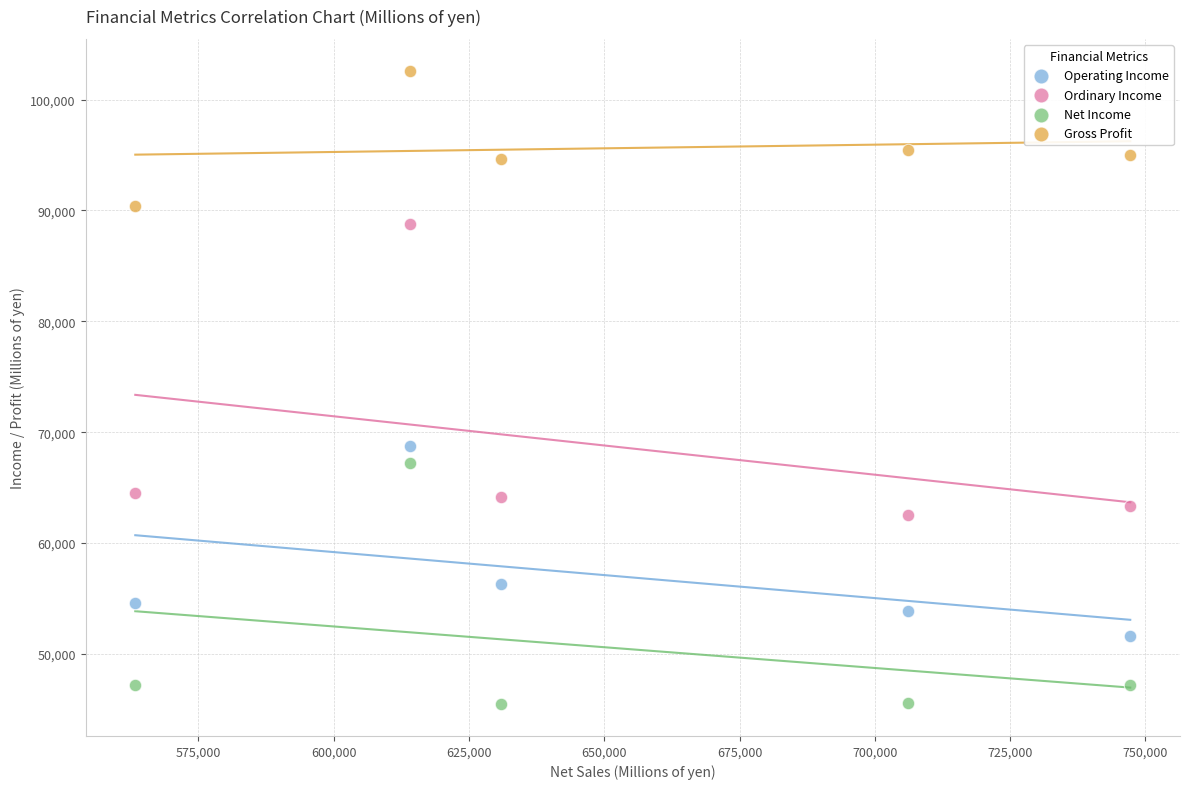

Which series contains the lowest Y value?

Net Income